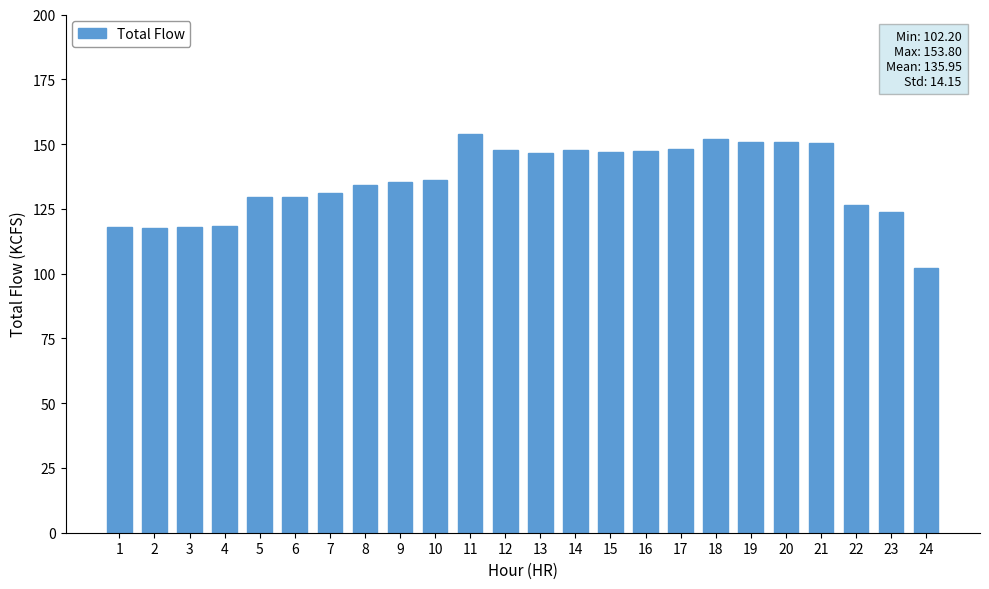

The value at 9 is 59.9. True or false?

False